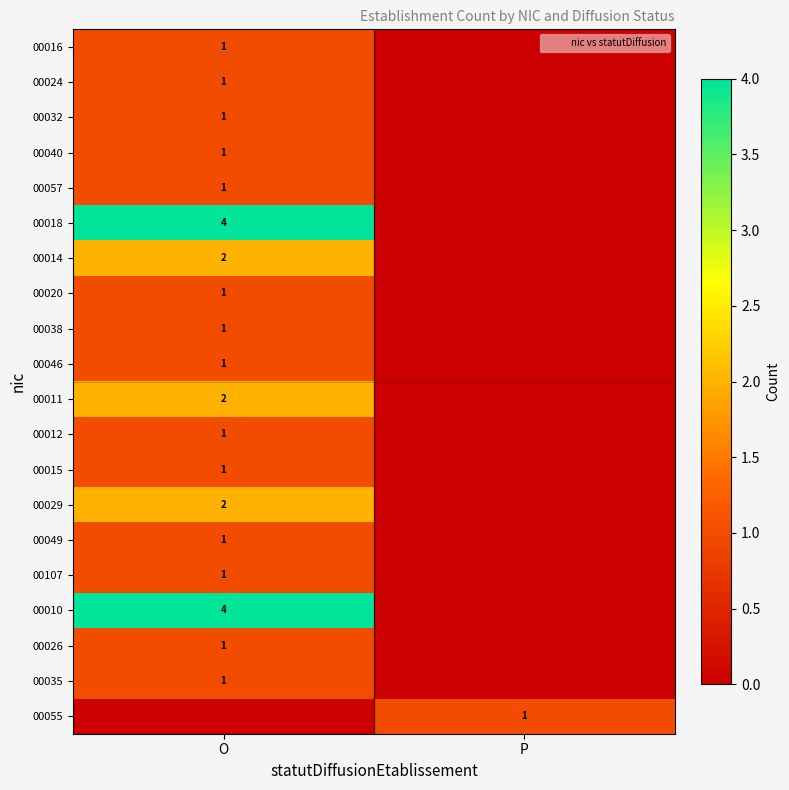

True or false: 00014 has a value of 1 at P.

False